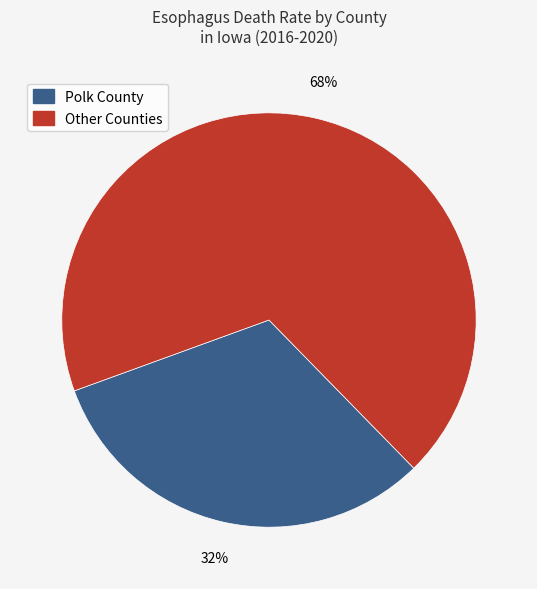

How many segments does this pie chart have?

2